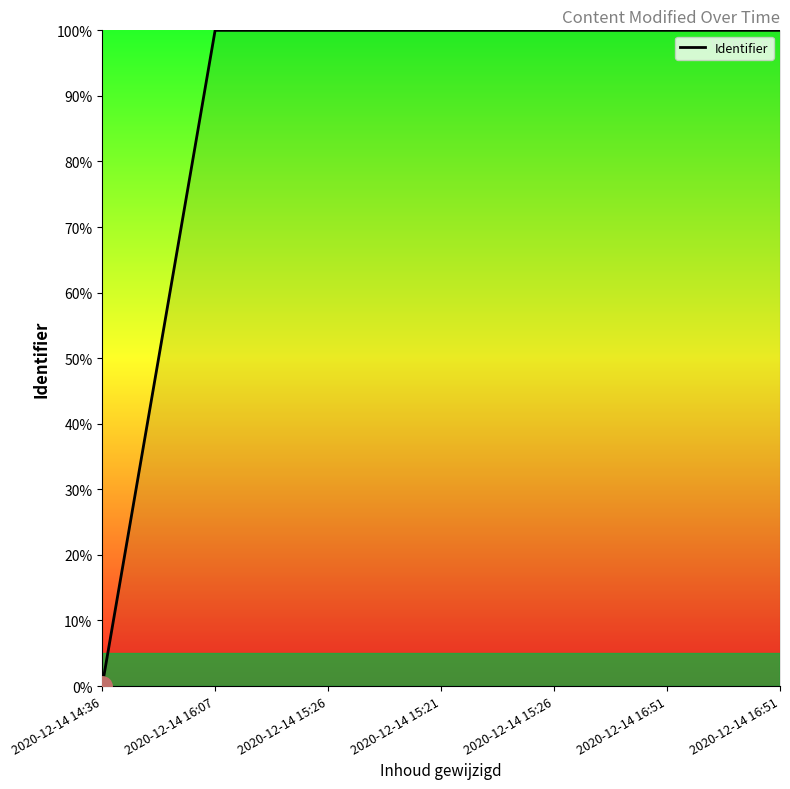

What is the label of the 5th point from the left?

2020-12-14 15:26